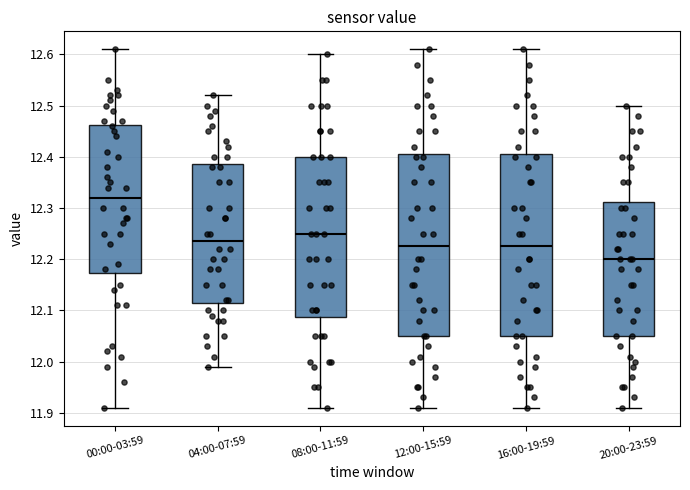

Reading left to right, read every box against the y-axis: the position of its median line, the range the box covers, and the ends of its whiskers. The values are not printed on the chart, so give them approximately, as read against the axis.

00:00-03:59: median 12.32, box 12.17 to 12.46, whiskers 11.91 to 12.61
04:00-07:59: median 12.24, box 12.12 to 12.39, whiskers 11.99 to 12.52
08:00-11:59: median 12.25, box 12.09 to 12.40, whiskers 11.91 to 12.60
12:00-15:59: median 12.23, box 12.05 to 12.41, whiskers 11.91 to 12.61
16:00-19:59: median 12.23, box 12.05 to 12.41, whiskers 11.91 to 12.61
20:00-23:59: median 12.20, box 12.05 to 12.31, whiskers 11.91 to 12.50